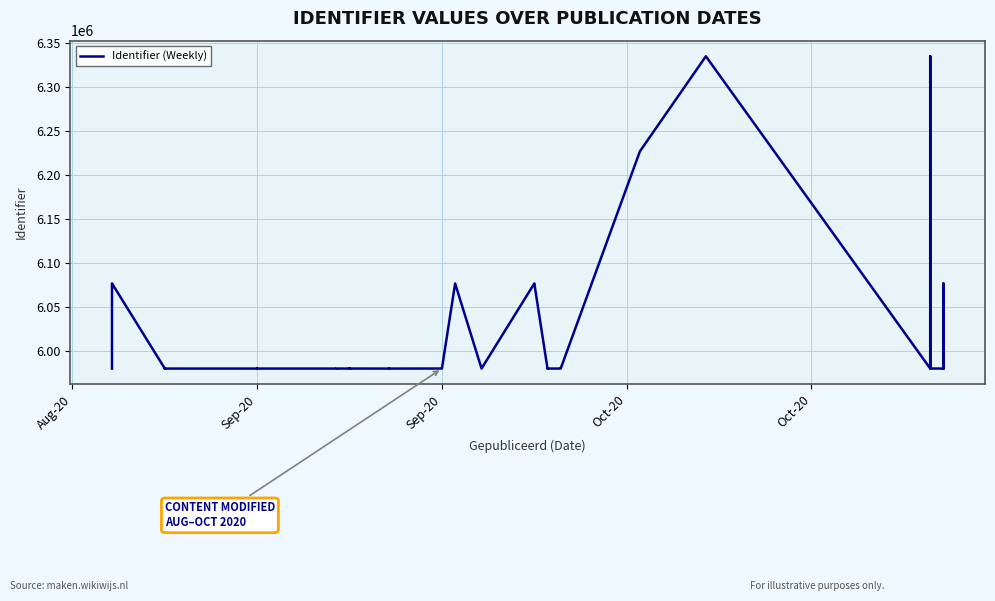

The chart shows a value of 5980439 at Sep-20. True or false?

True